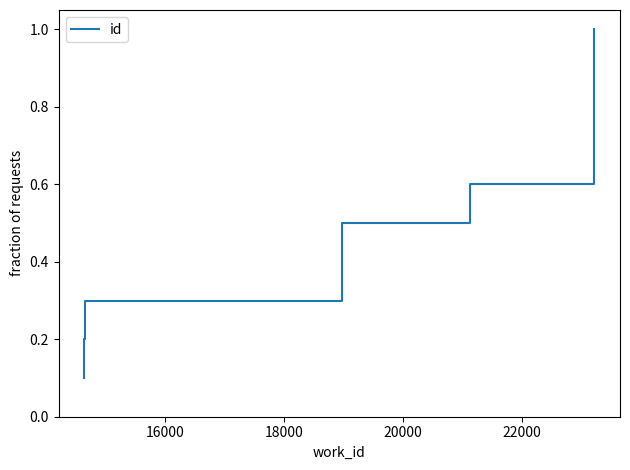

What is the maximum value shown in the chart?

1.0